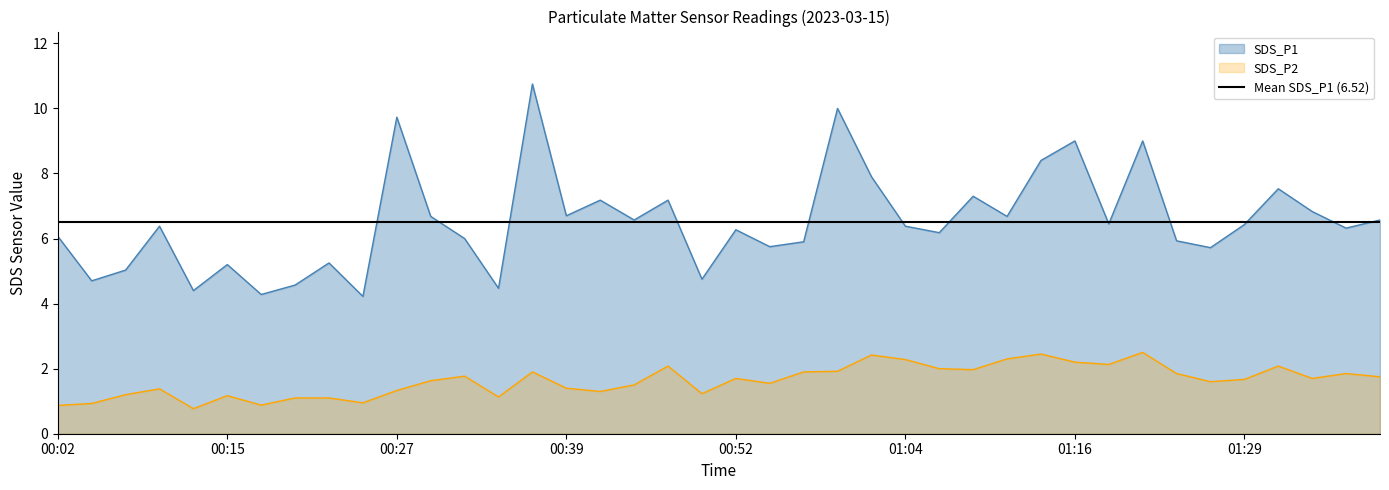

Is the value of SDS_P2 at 00:22 greater than the value of SDS_P1 at 01:24?

No